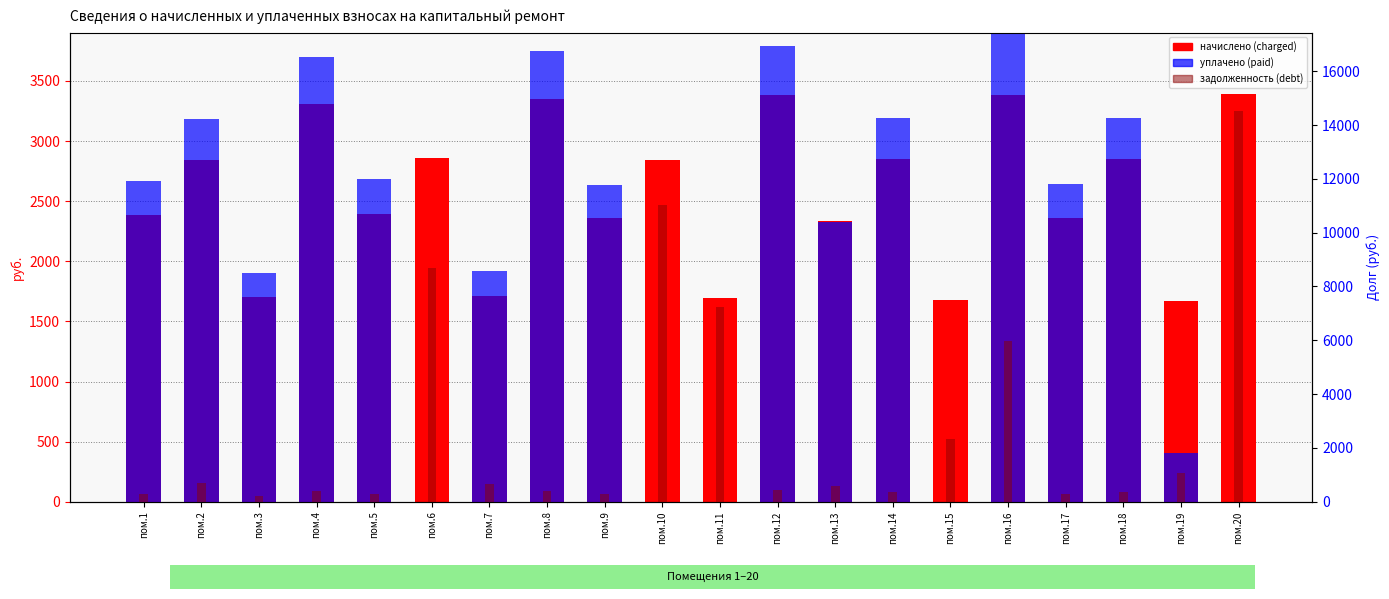

Reading left to right, transcribe all the data shown in this chart.

charged: 2384.6	2839.7	1699.2	3306.2	2396.2	2857.0	1710.7	3346.6	2355.8	2845.4	1693.4	3381.1	2338.6	2851.2	1681.9	3381.1	2361.6	2851.2	1670.4	3392.6
paid: 2670.3	3179.8	1902.8	3702.3	2683.2	0.0	1915.7	3747.4	2638.1	0.0	0.0	3786.2	2326.2	3192.8	0.0	4150.0	2644.5	3192.8	408.9	0.0
debt: 298.1	709.9	212.4	413.3	299.5	8679.8	666.9	418.3	294.5	11028.2	7252.0	422.6	584.6	356.4	2342.8	5990.4	295.2	356.4	1050.9	14528.7